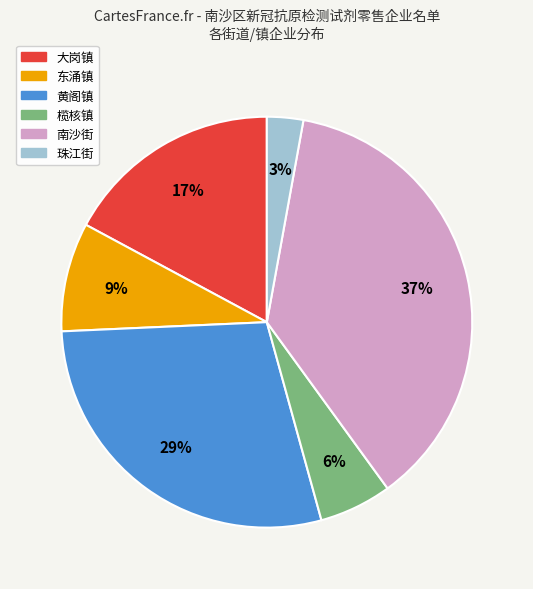

The 黄阁镇 slice represents 16% of the pie. True or false?

False